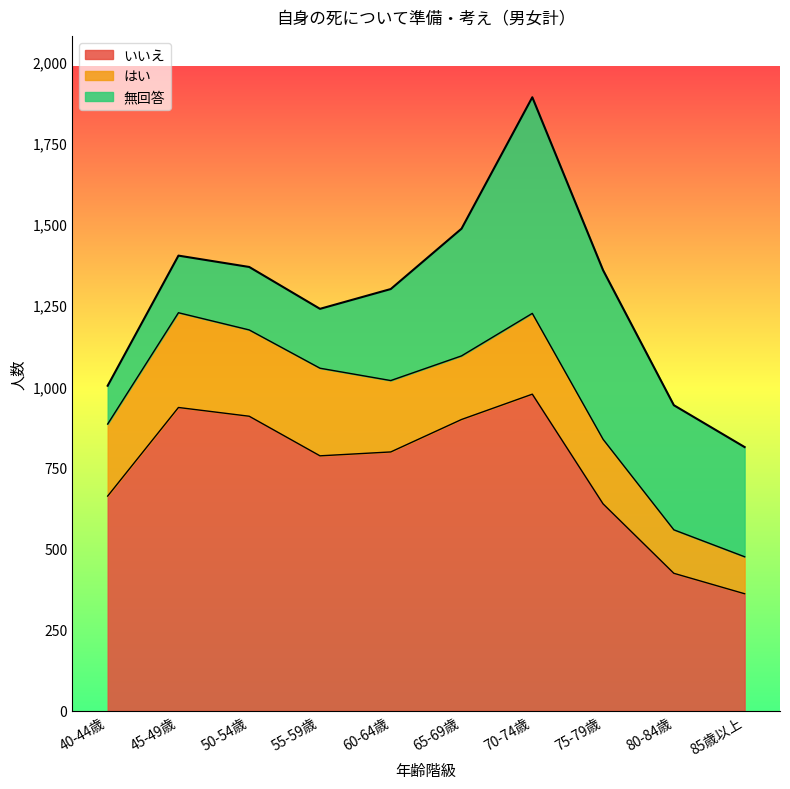

List the series in order of their peak value, highest first.

いいえ, 無回答, はい